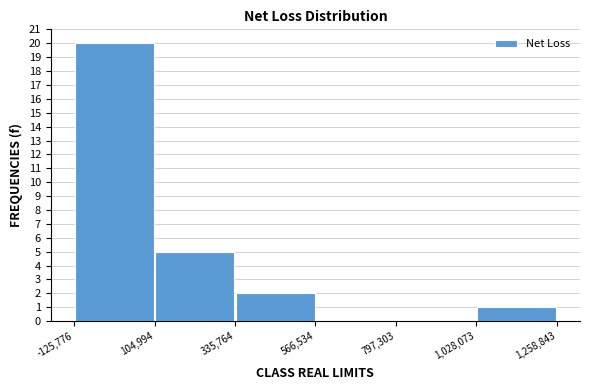

Reading left to right, transcribe this chart: for each bar, give the range it covers on the x-axis and its height. The values are not printed on the chart, so give them approximately, as read against the axis.

-125,776 to 104,994: 20
104,994 to 335,764: 5
335,764 to 566,534: 2
566,534 to 797,303: 0
797,303 to 1,028,073: 0
1,028,073 to 1,258,843: 1